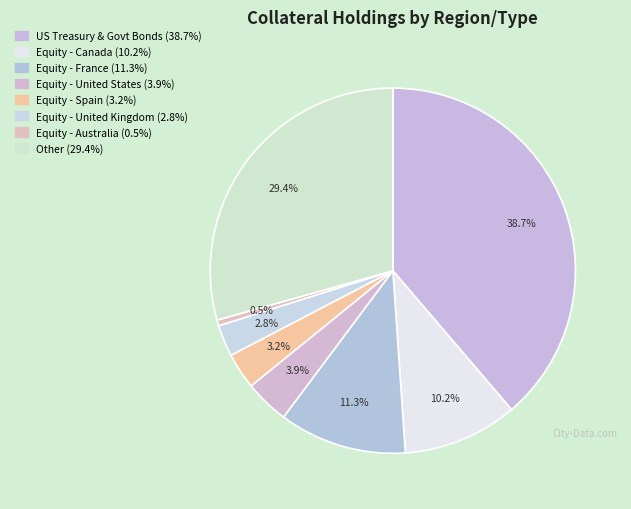

The Equity - United States slice represents 4% of the pie. True or false?

True